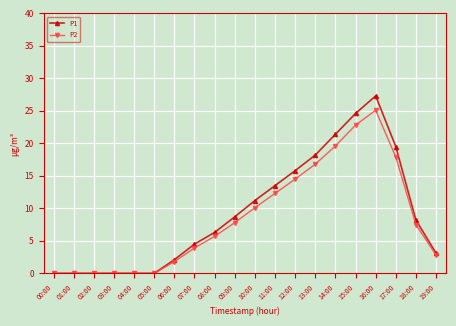

At how many categories does at least one series exceed 23?

2